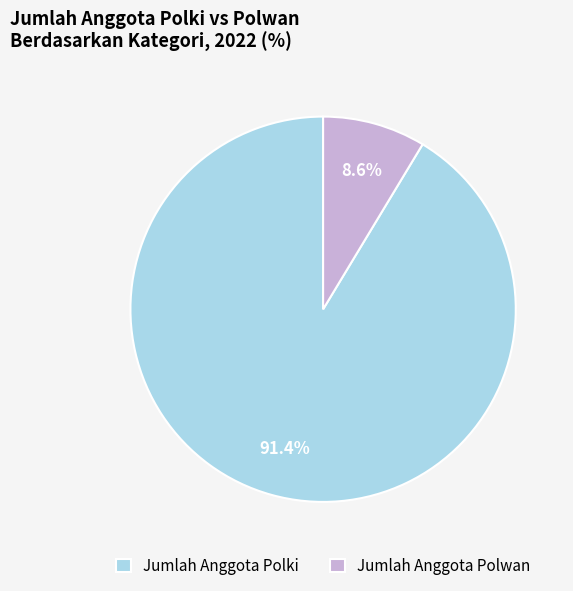

Approximately how many times larger is the value at Jumlah Anggota Polwan compared to Jumlah Anggota Polki?

0.1